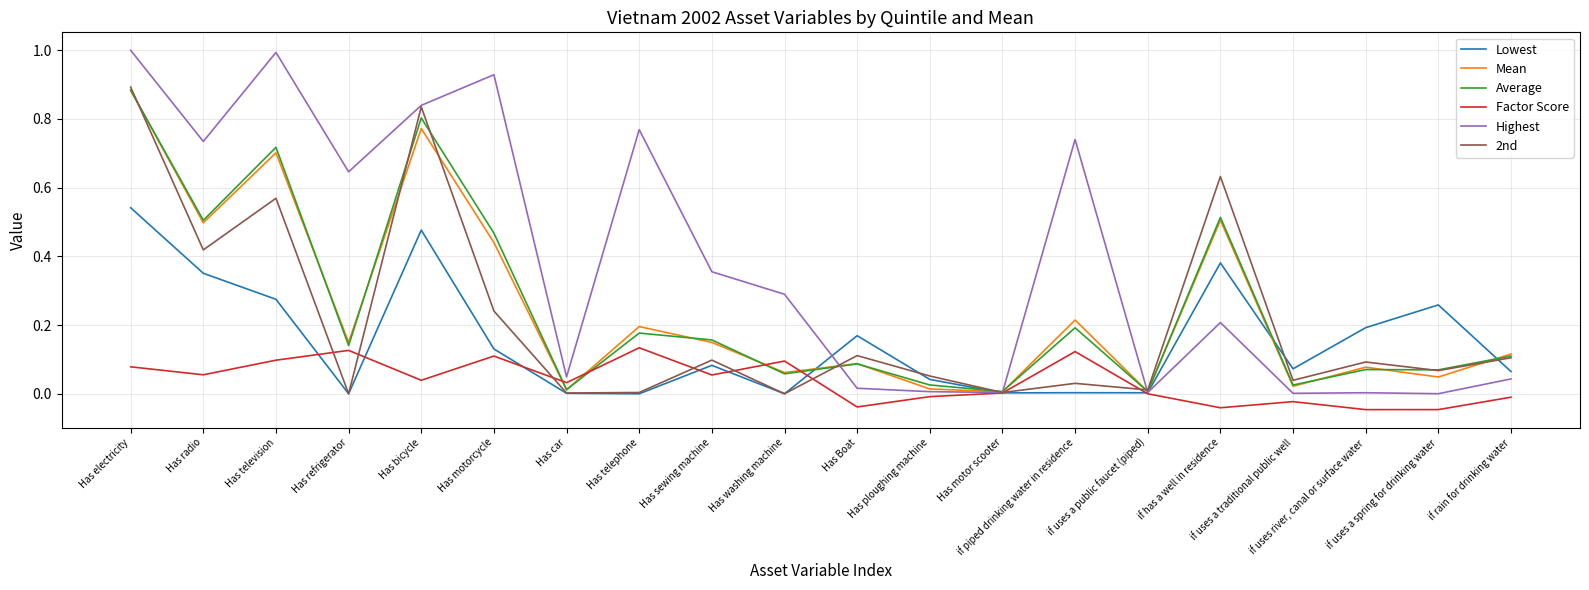

What is the highest value of the Highest series?

1.0